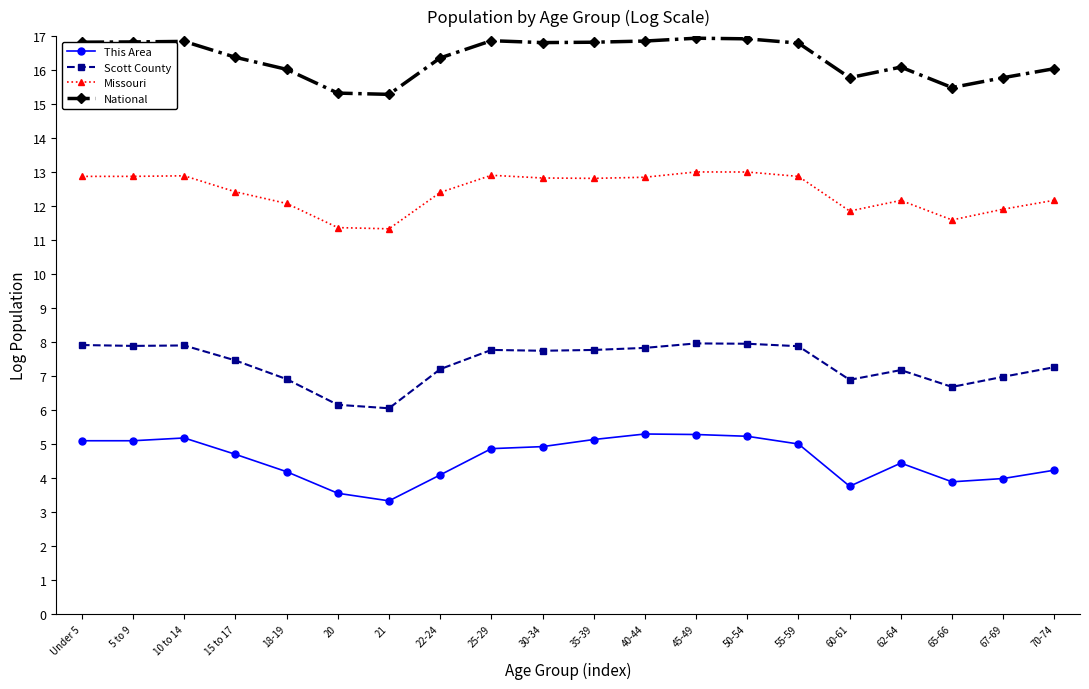

How many data points does each series have?

20